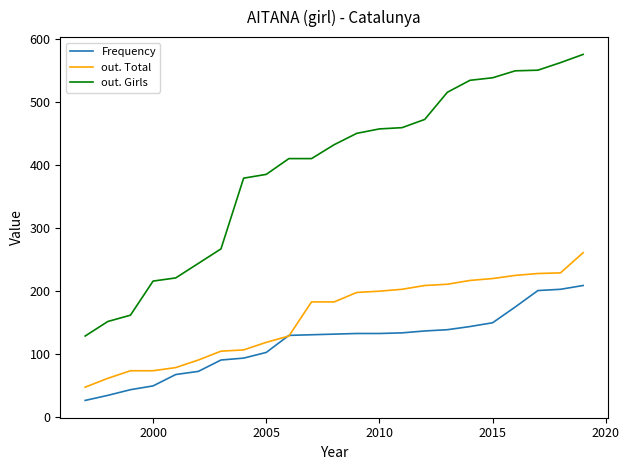

Does the chart have visible grid lines?

No